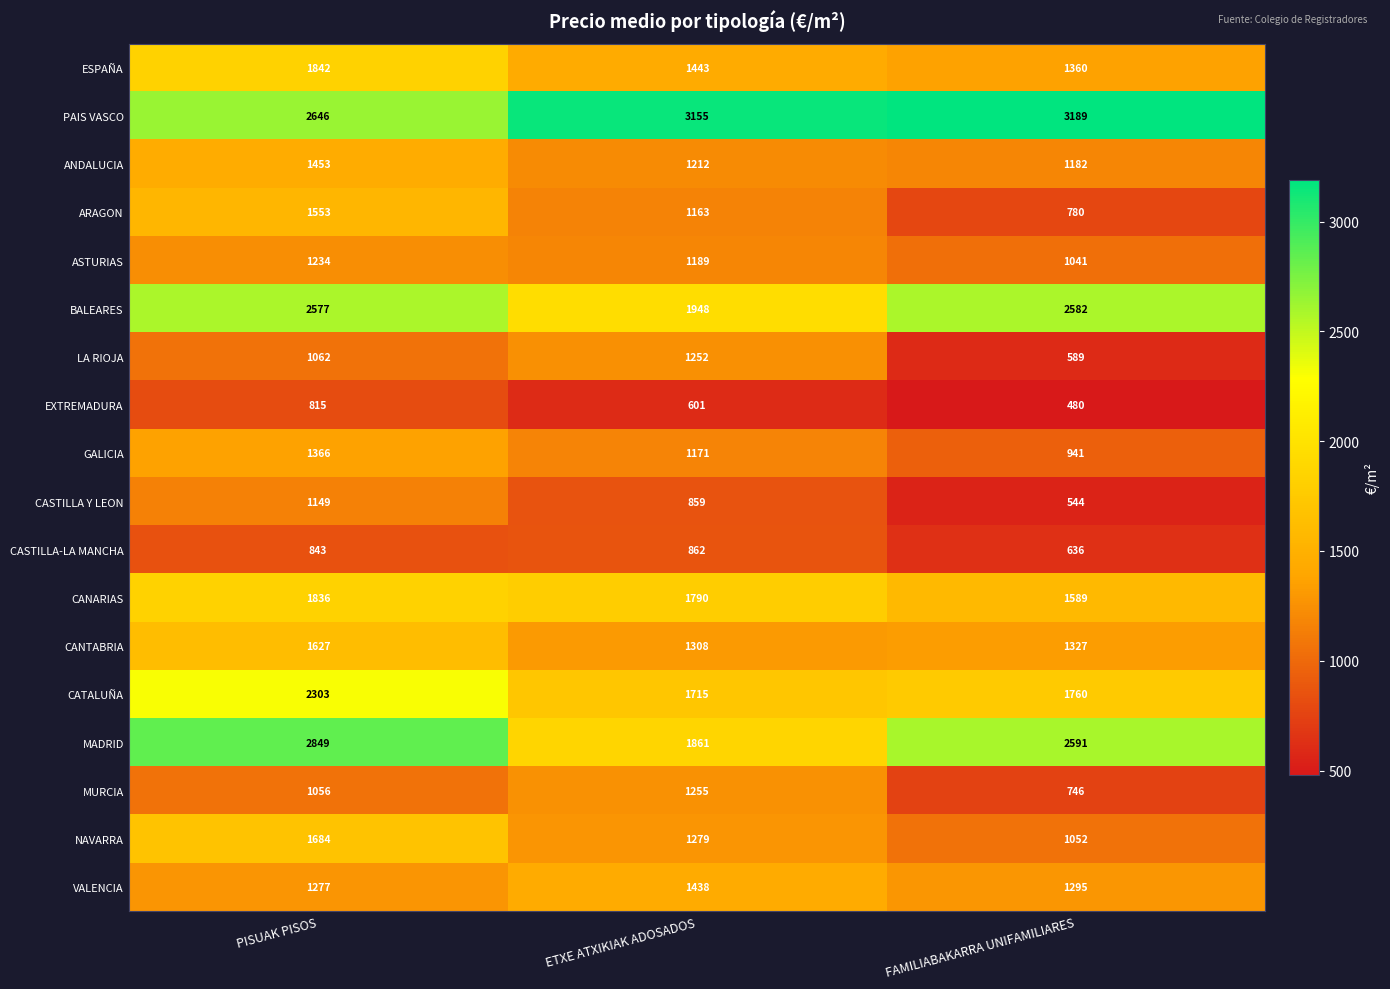

Which series has the largest total across all categories?

PAIS VASCO